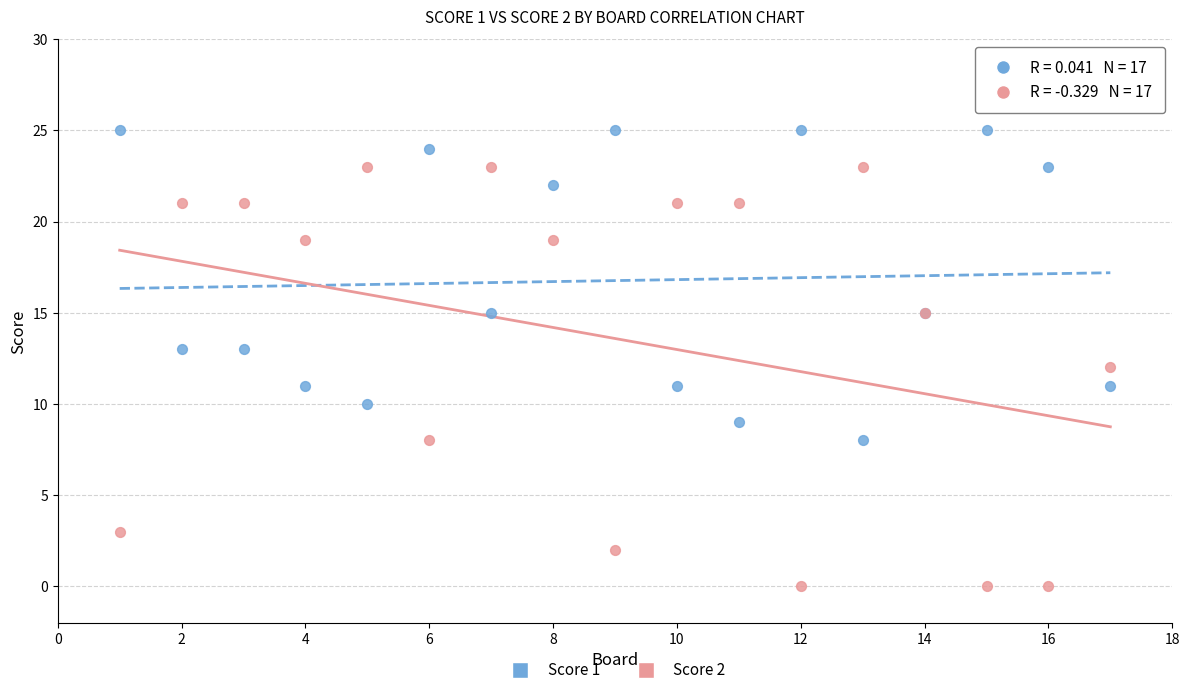

Which series has the widest spread of Y values?

Score 2